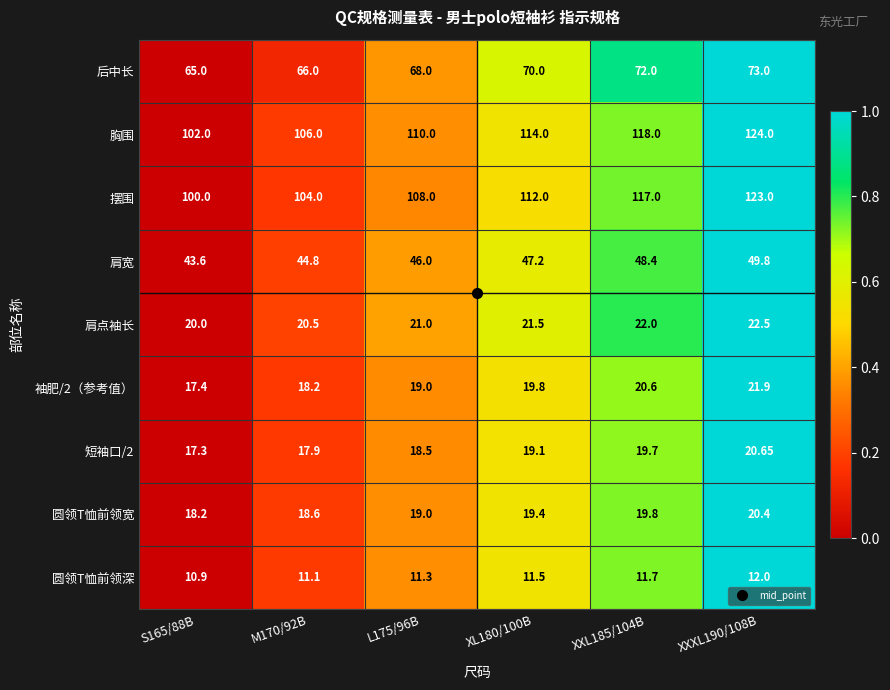

Which series has the largest total across all categories?

胸围